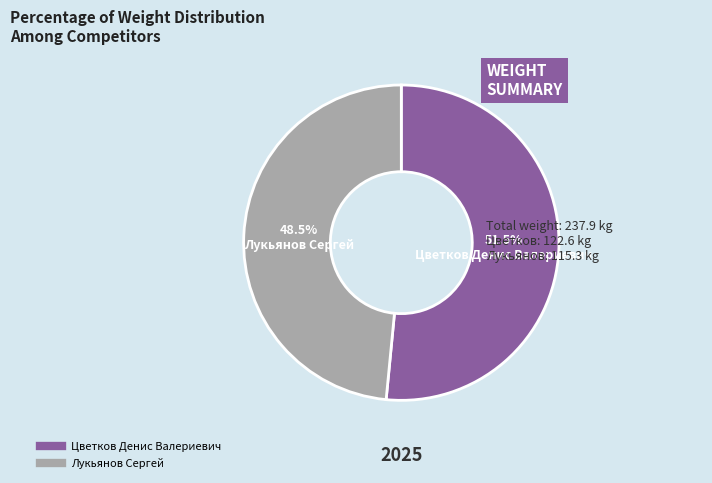

Rank the categories by value from highest to lowest.

Цветков Денис Валериевич, Лукьянов Сергей